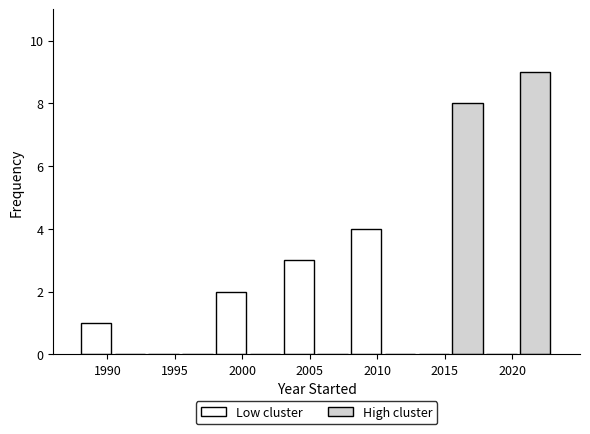

Reading left to right, list all the values displayed in this chart.

Low cluster: 1990=1	1995=0	2000=2	2005=3	2010=4	2015=0	2020=0
High cluster: 1990=0	1995=0	2000=0	2005=0	2010=0	2015=8	2020=9